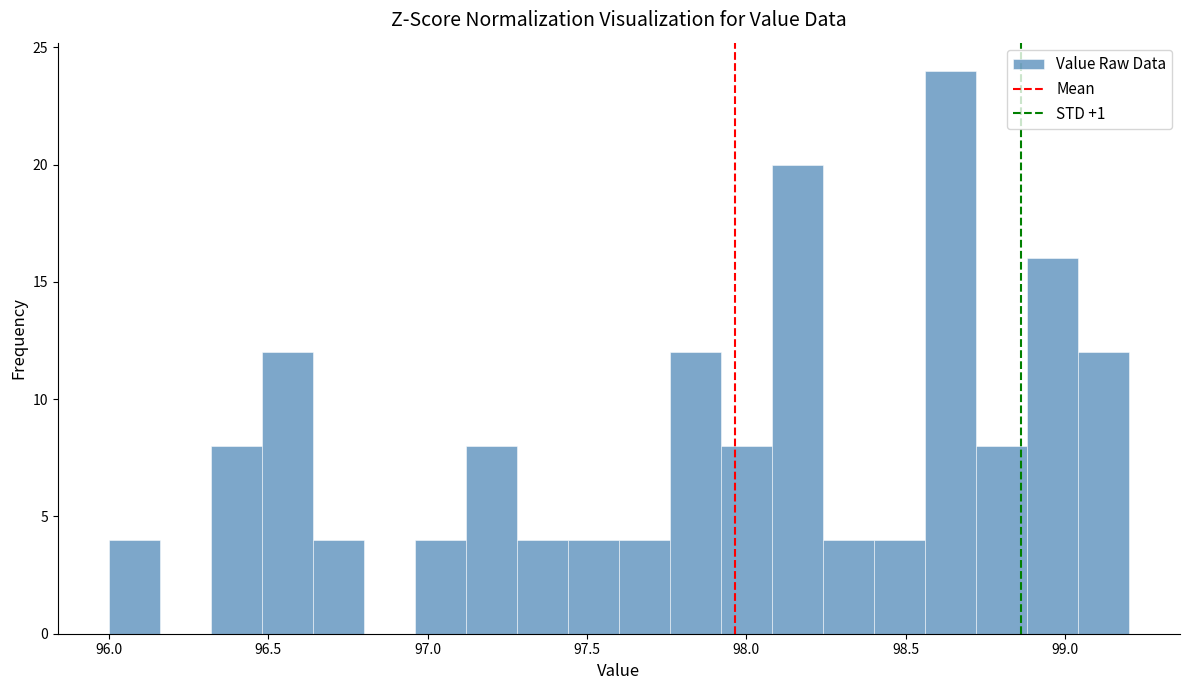

Read against the x-axis, roughly where is the centre of the tallest bar?

98.65